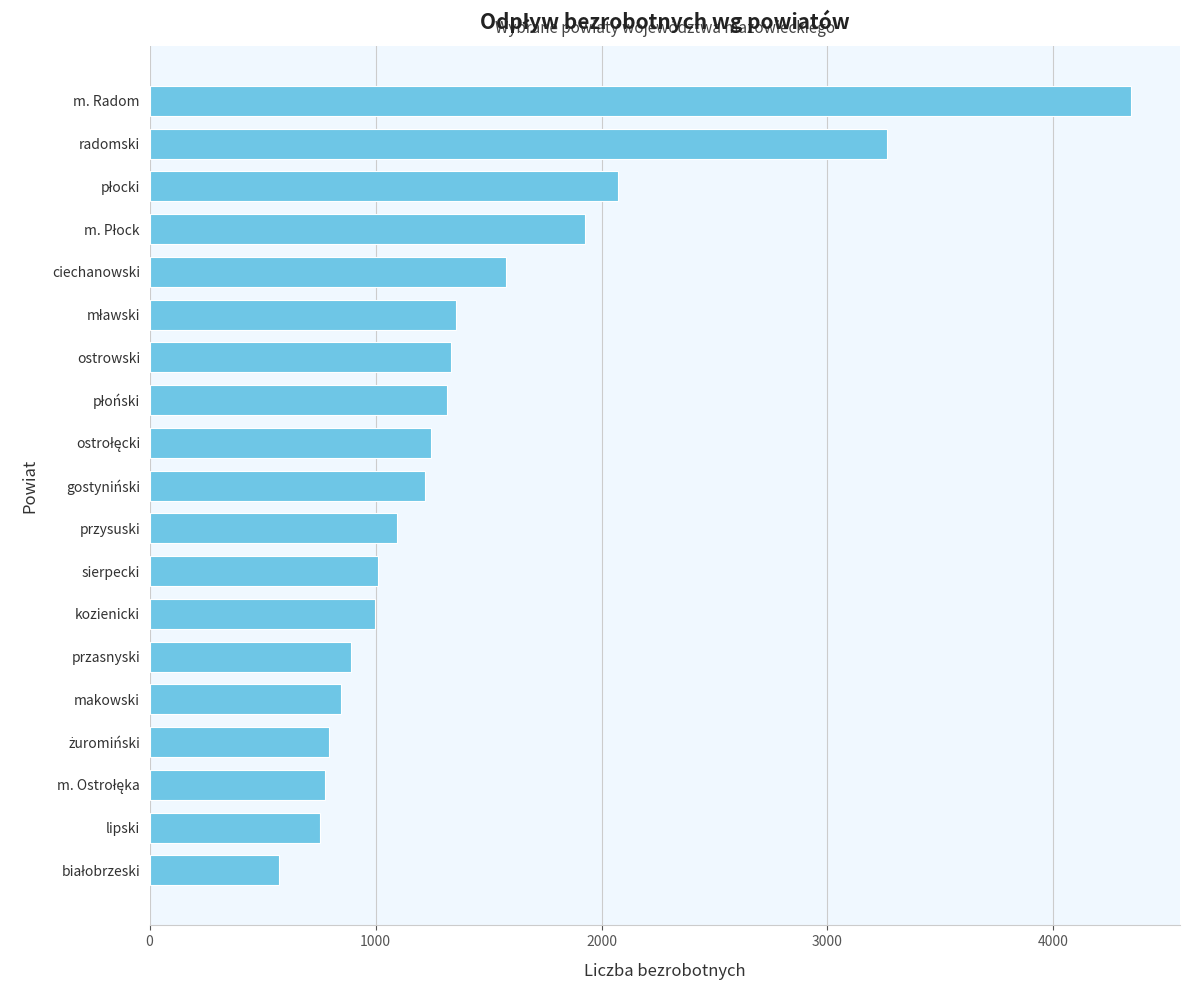

What is the sum of all values?

27393